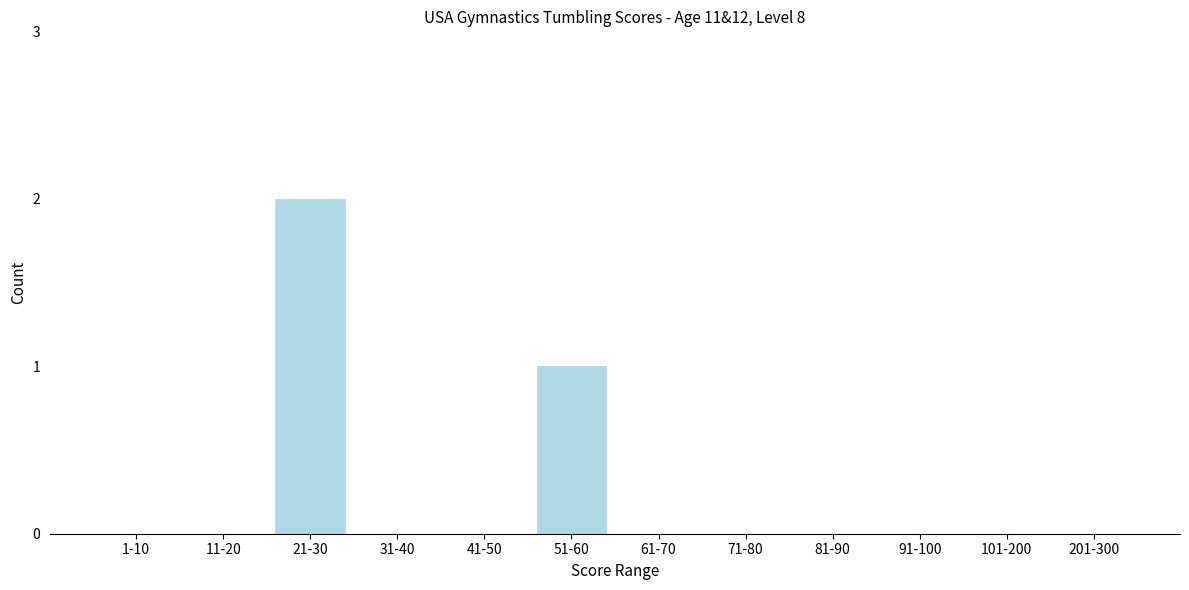

Reading left to right, what are all the values shown in this chart?

1-10=0	11-20=0	21-30=2	31-40=0	41-50=0	51-60=1	61-70=0	71-80=0	81-90=0	91-100=0	101-200=0	201-300=0